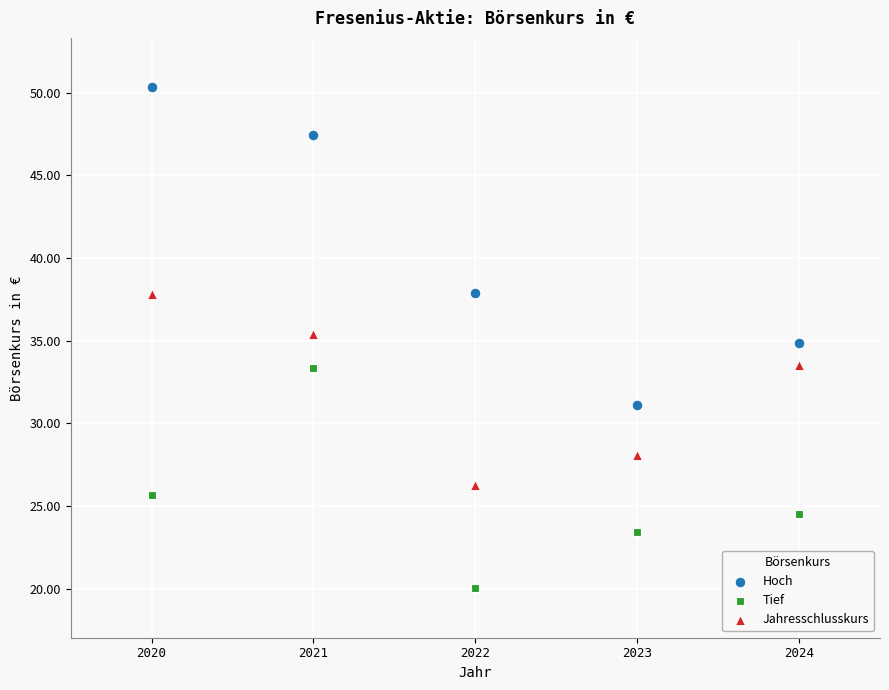

In the Jahresschlusskurs series, what Y value is closest to 32?

33.5